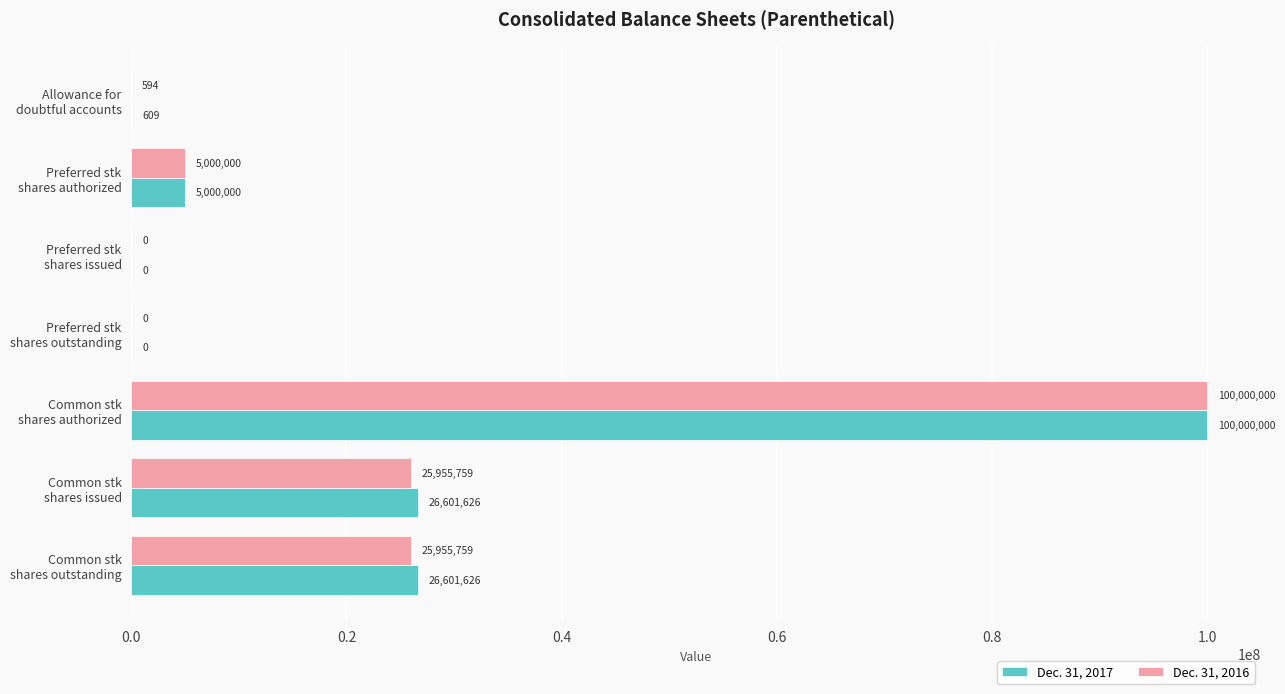

Which series has the largest total across all categories?

Dec. 31, 2017